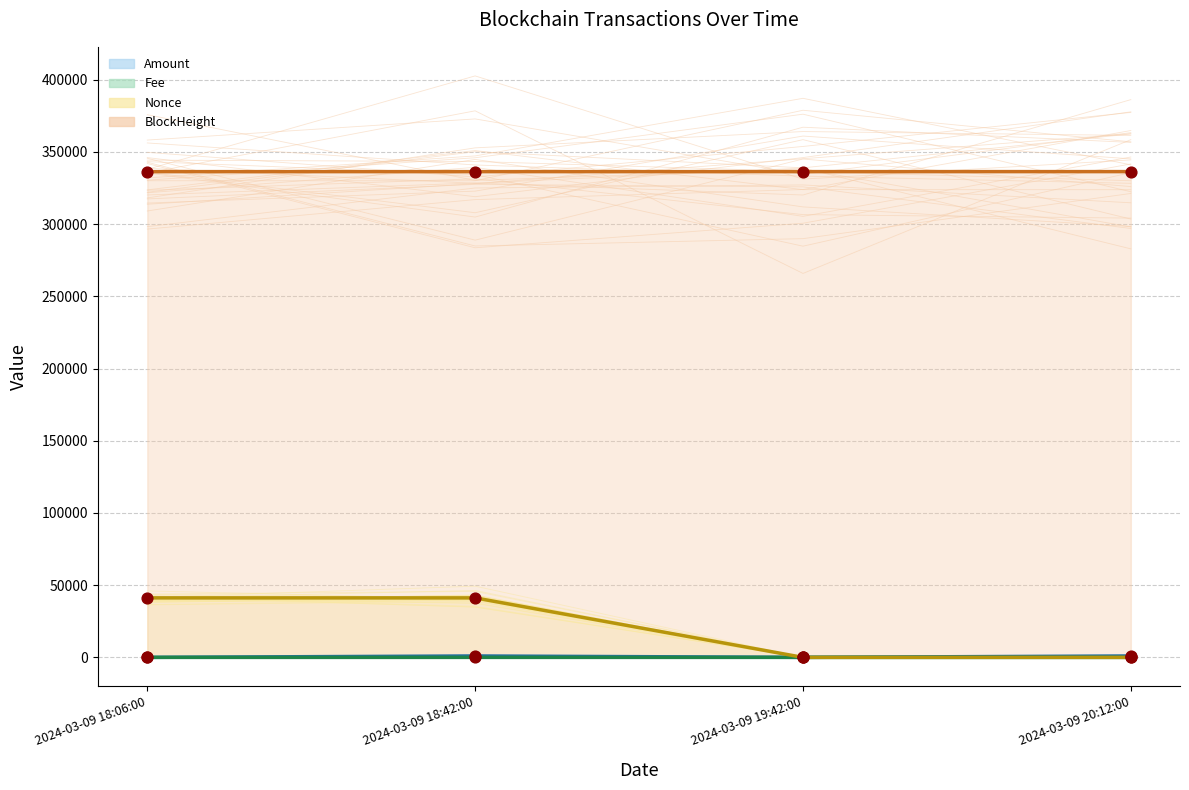

Is the value of Fee (mean) at 2024-03-09 18:42:00 greater than the value of Nonce (mean) at 2024-03-09 19:42:00?

Yes